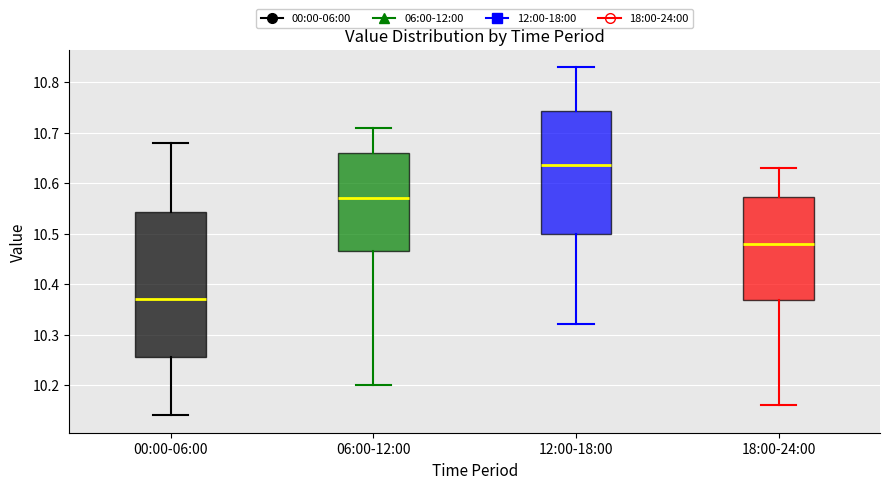

Reading left to right, read every box against the y-axis: the position of its median line, the range the box covers, and the ends of its whiskers. The values are not printed on the chart, so give them approximately, as read against the axis.

00:00-06:00: median 10.37, box 10.26 to 10.54, whiskers 10.14 to 10.68
06:00-12:00: median 10.57, box 10.47 to 10.66, whiskers 10.20 to 10.71
12:00-18:00: median 10.64, box 10.50 to 10.74, whiskers 10.32 to 10.83
18:00-24:00: median 10.48, box 10.37 to 10.57, whiskers 10.16 to 10.63